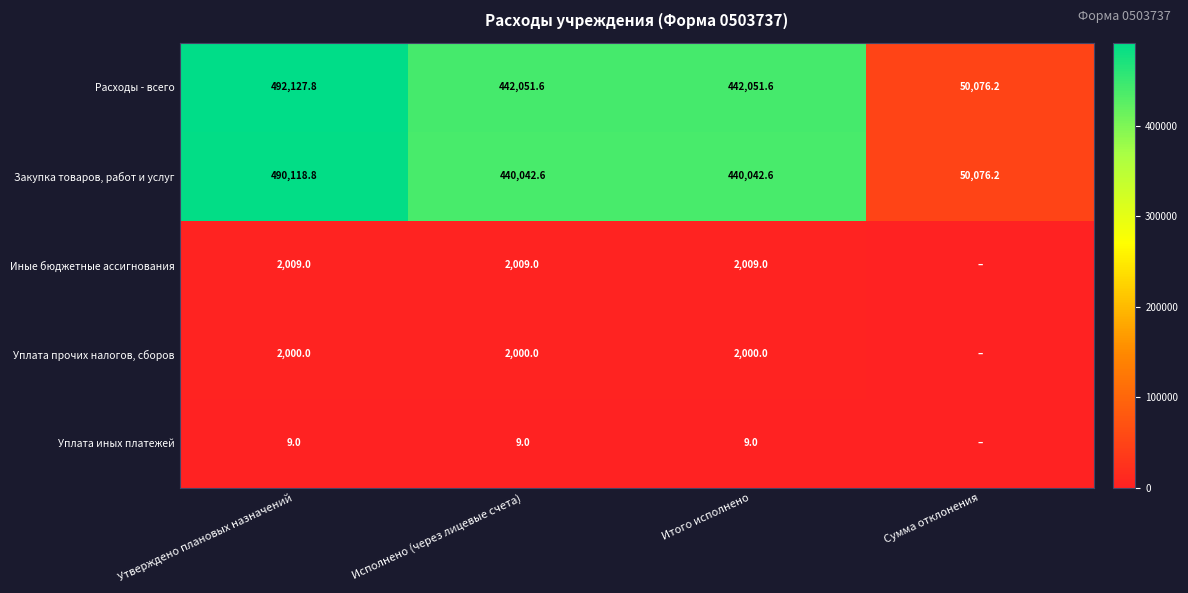

Which has a higher value, Итого исполнено or Исполнено (через лицевые счета)?

Итого исполнено